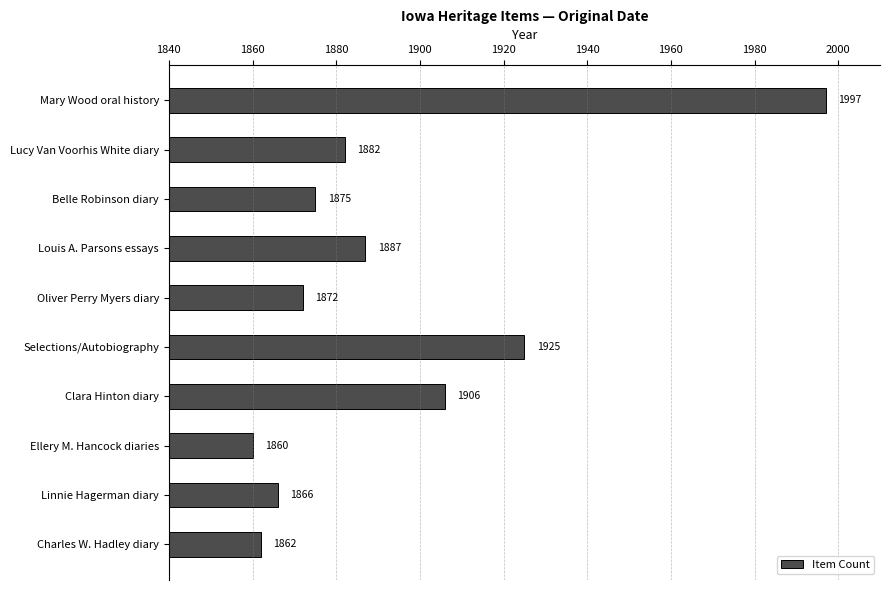

What position from the bottom is Louis A. Parsons essays?

7